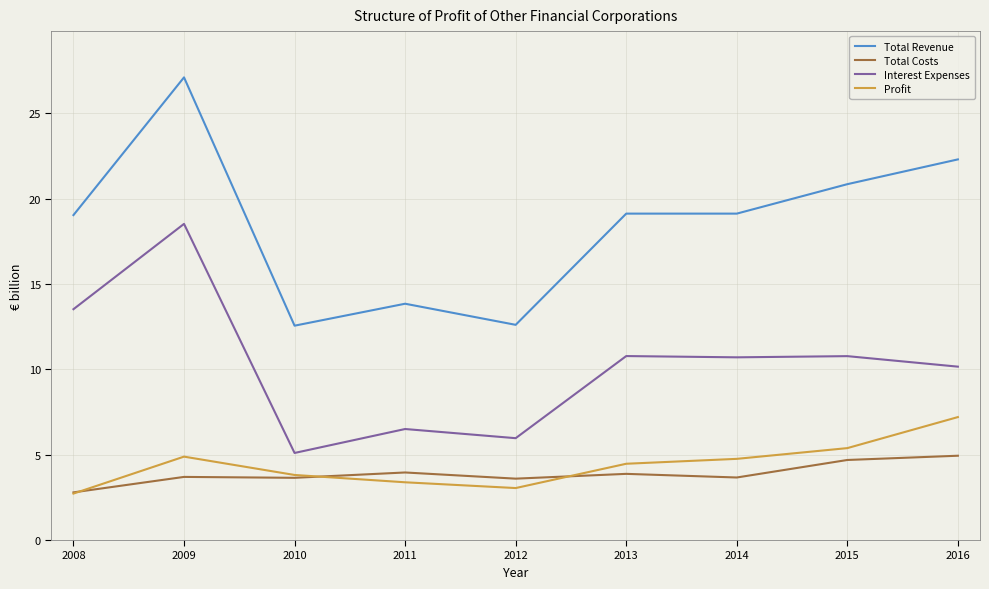

What is the total value across all series at 2011?

27.7